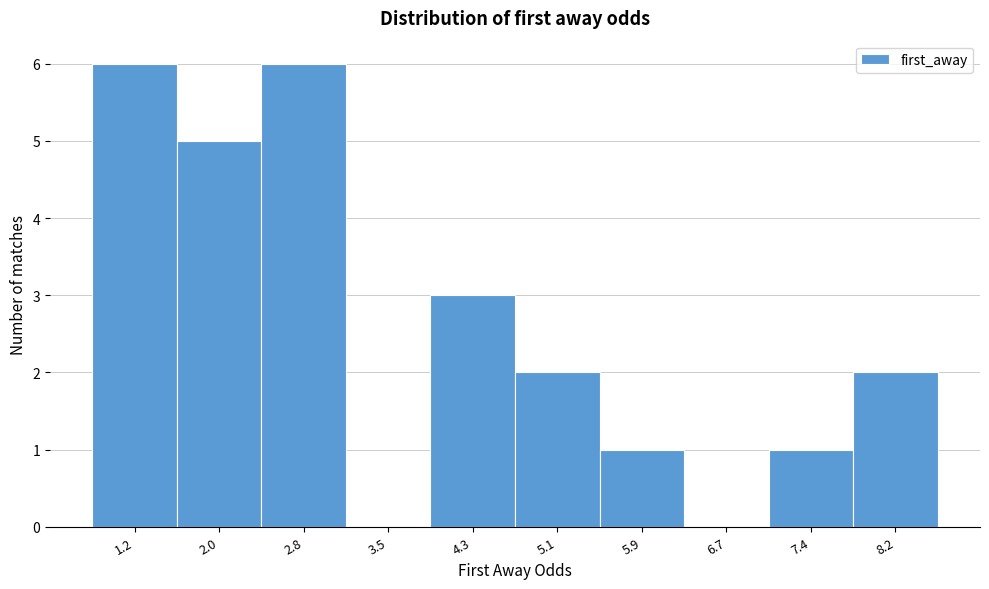

Reading left to right, extract all data points from this chart.

1.2=6	2.0=5	2.8=6	3.5=0	4.3=3	5.1=2	5.9=1	6.7=0	7.4=1	8.2=2